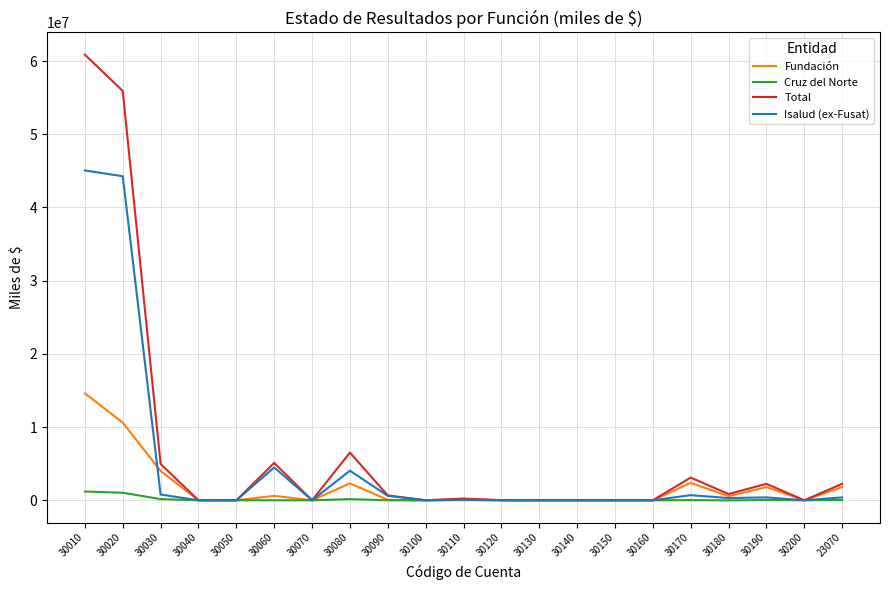

What is the greatest value displayed?

60864204